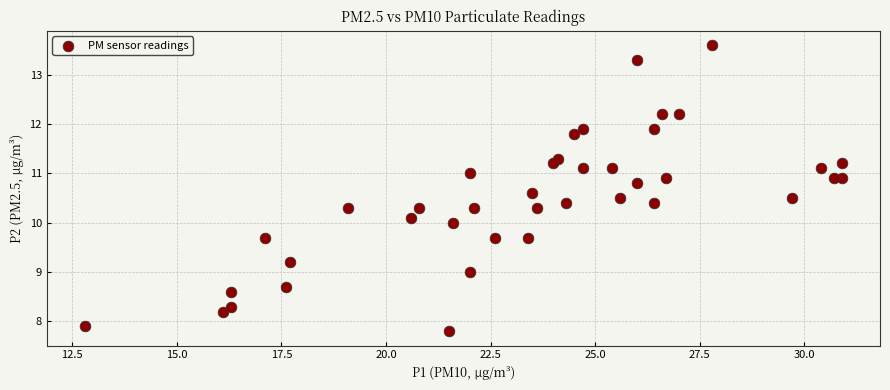

What is the range of X values (max minus min)?

18.1